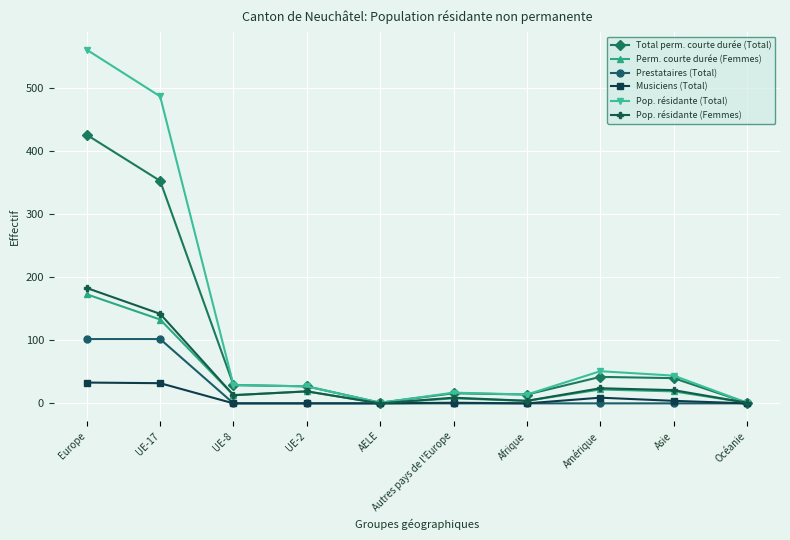

How many values in the Perm. courte durée (Femmes) series are below 19?

5